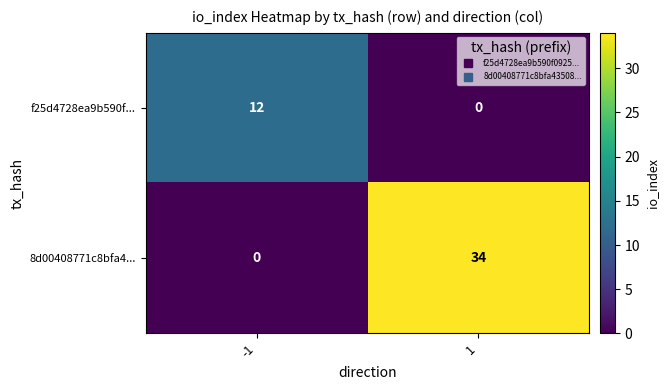

Which series has the largest total across all categories?

8d00408771c8bfa4...